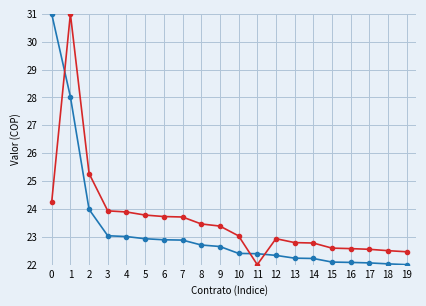

At which category is the sum across all series the highest?

1